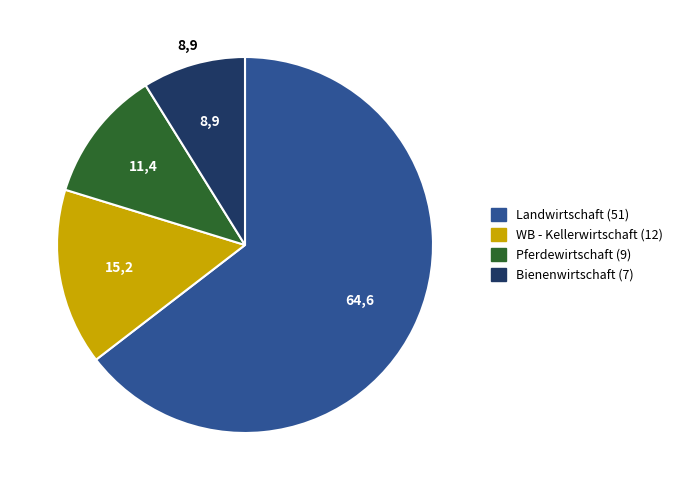

Rank the categories by value from highest to lowest.

Landwirtschaft, WB - Kellerwirtschaft, Pferdewirtschaft, Bienenwirtschaft